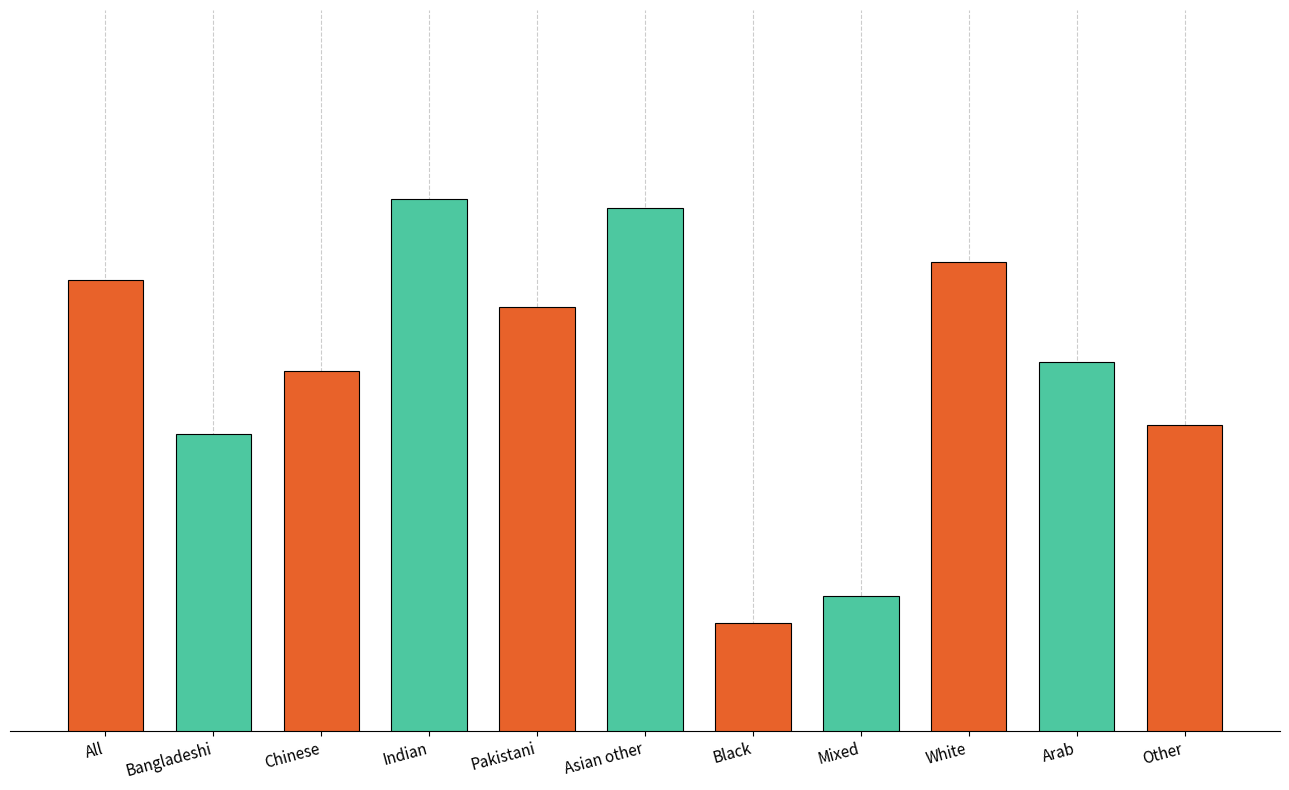

Does the chart contain any negative values?

No